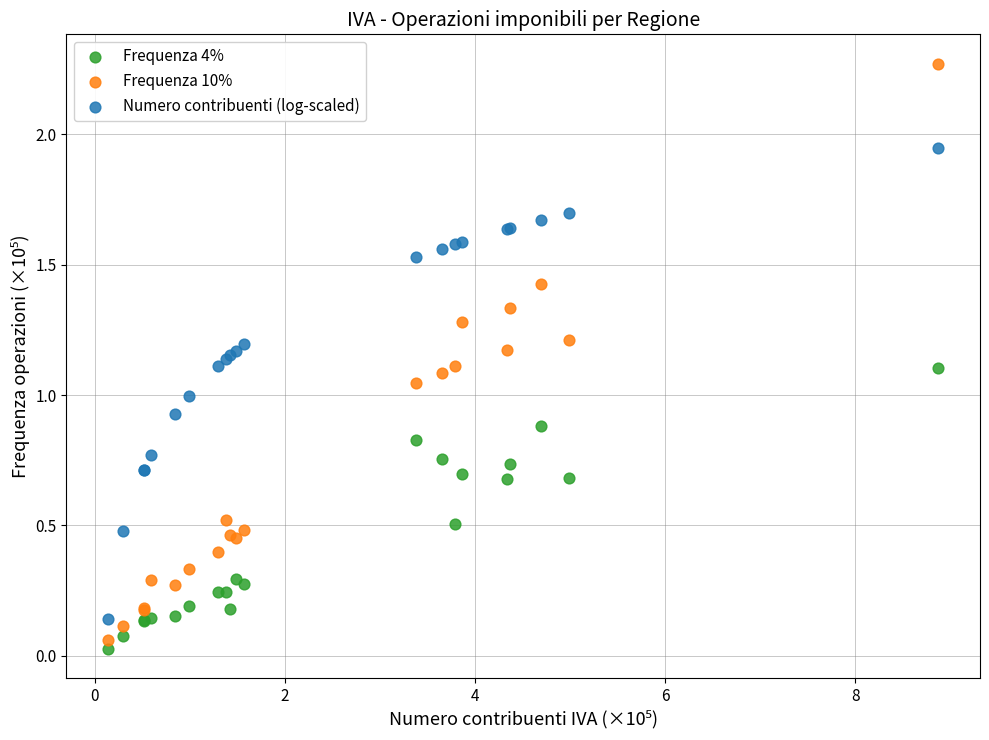

What is the X range (max minus min) for the scatter plot?

8.7